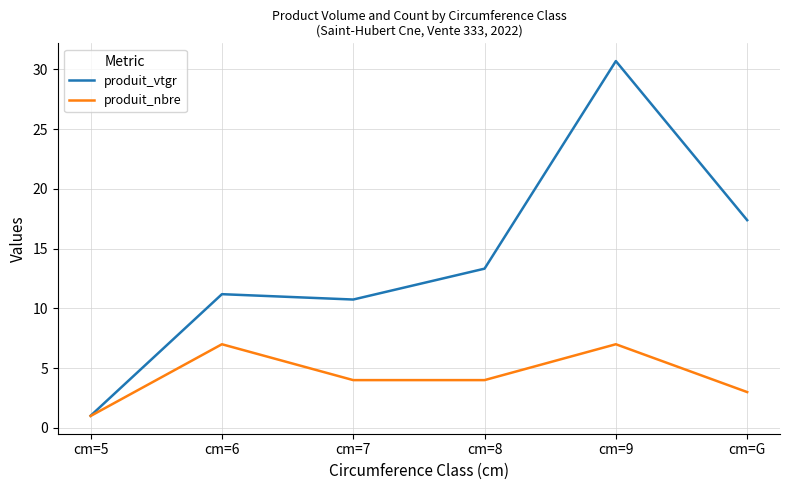

At which label does produit_nbre first exceed 4?

cm=6